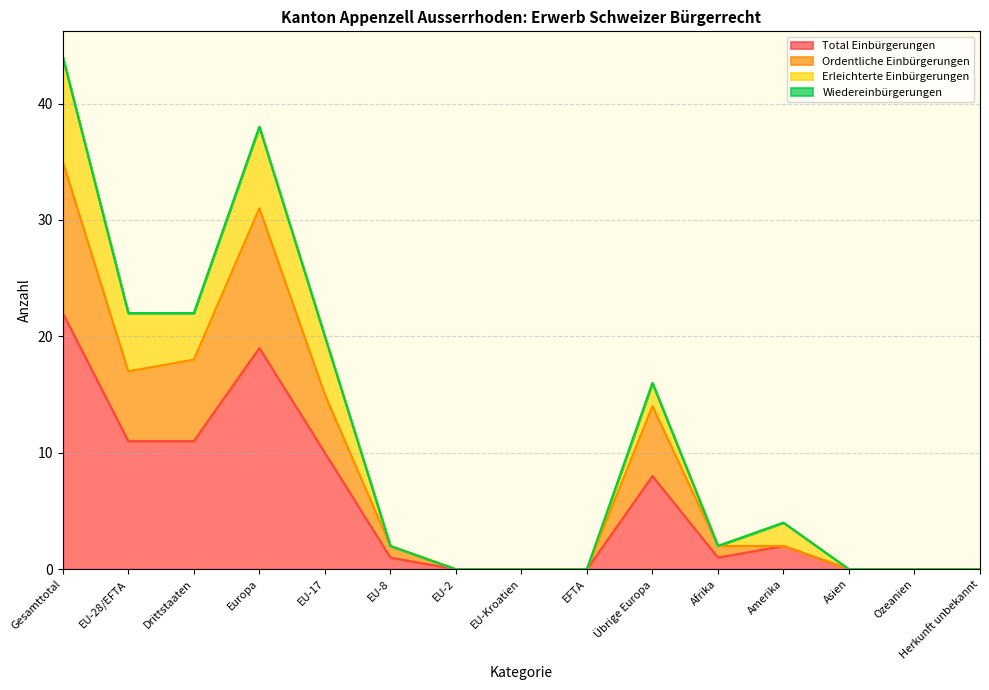

How many interior local peaks does the Ordentliche Einbürgerungen series have?

2